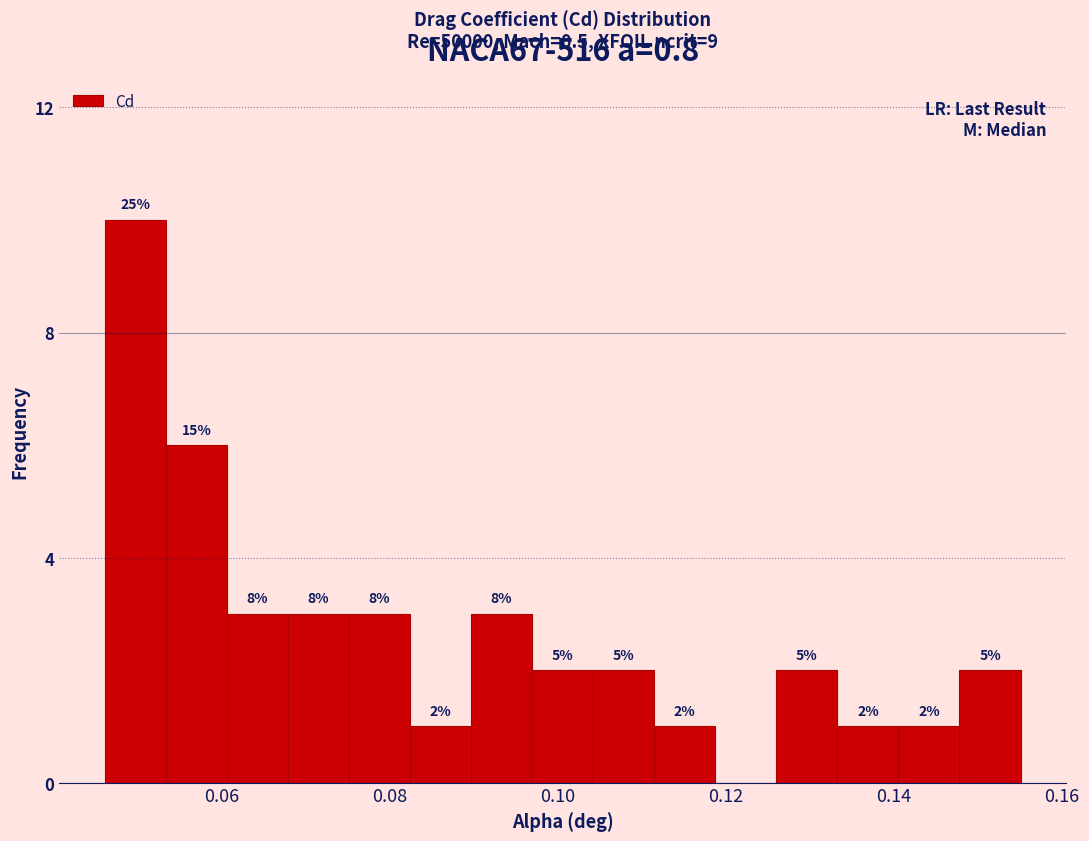

Around what value on the x-axis is the tallest bar? Give the approximate position of its centre, as read against the axis.

0.050